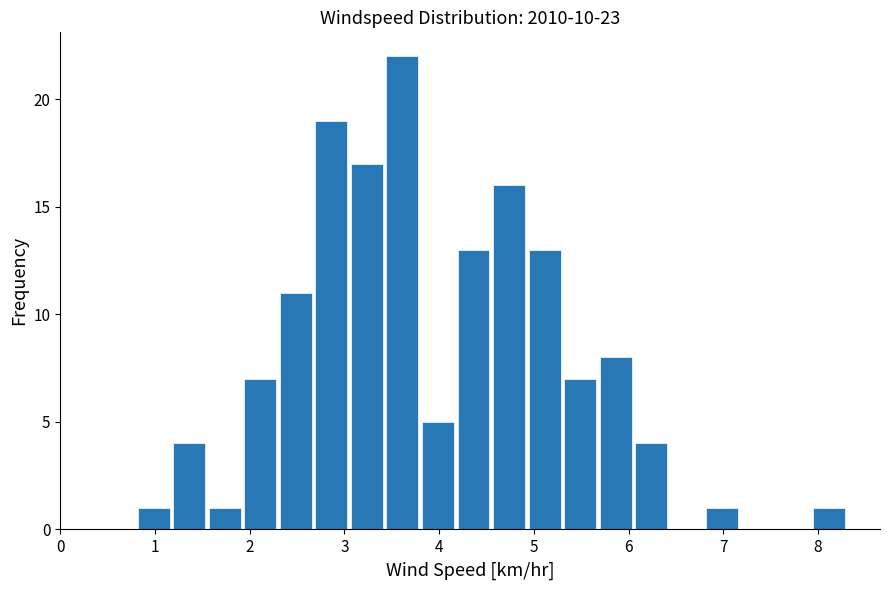

Around what value on the x-axis is the tallest bar? Give the approximate position of its centre, as read against the axis.

3.6